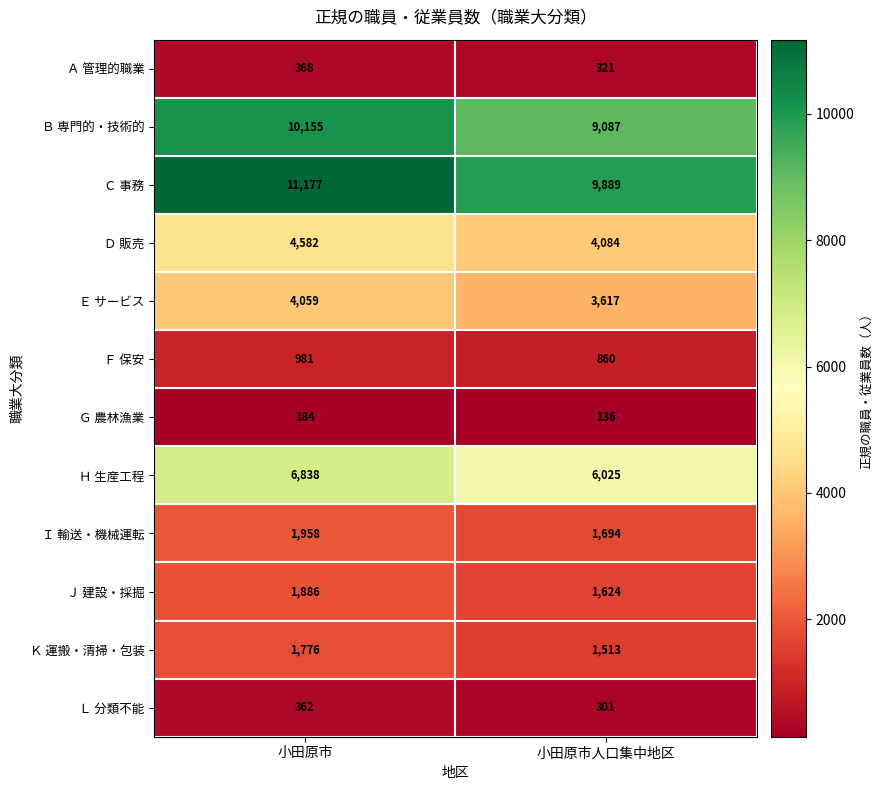

Read the Ｈ 生産工程 value at 小田原市人口集中地区.

6025